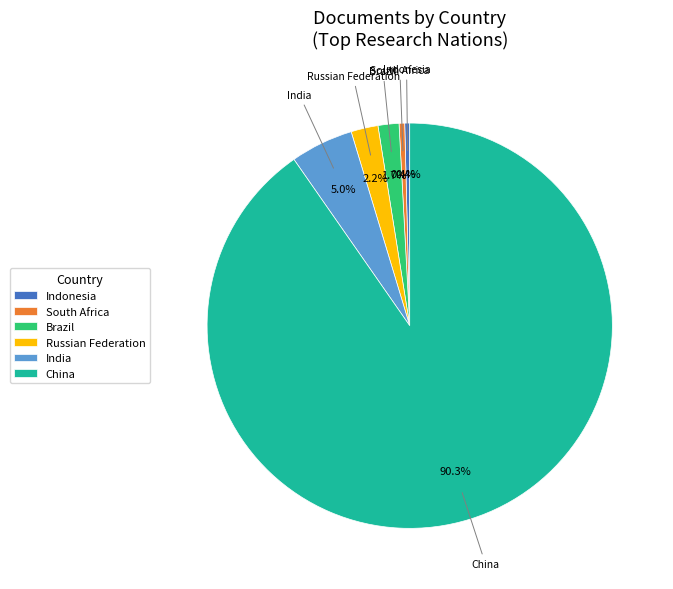

Approximately how many times larger is the value at Brazil compared to South Africa?

3.7